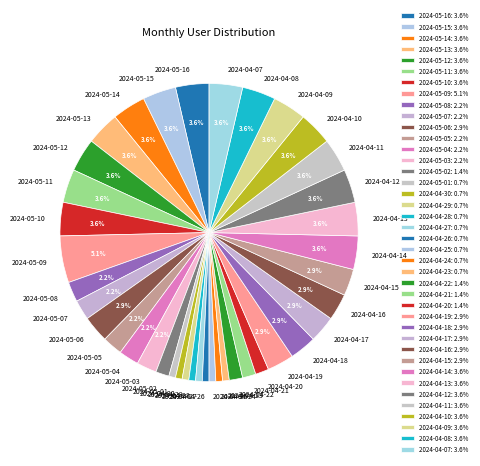

The 2024-04-20 slice represents 1% of the pie. True or false?

True